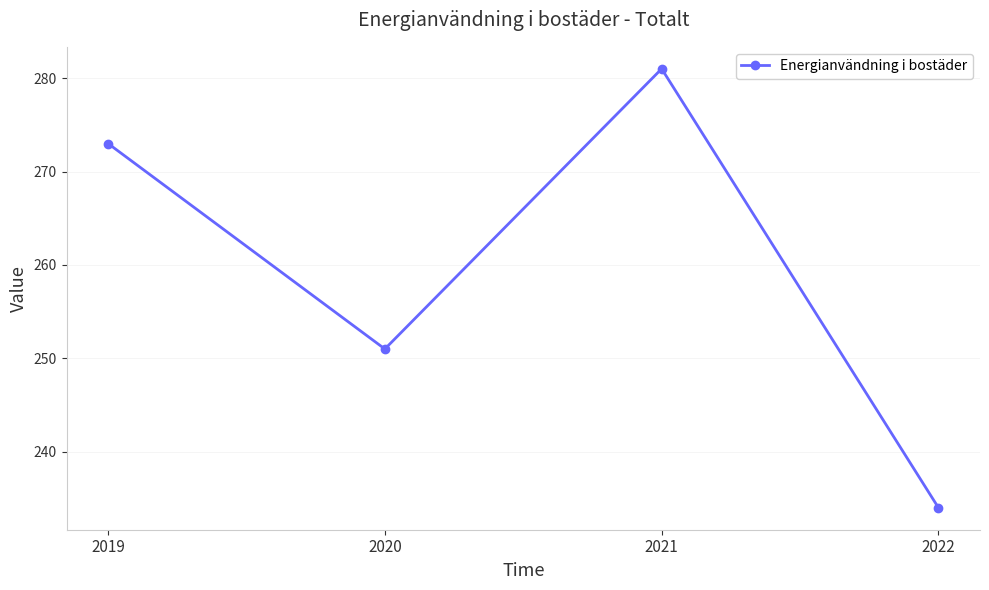

Reading right to left, what are all the values shown in this chart?

2022=234	2021=281	2020=251	2019=273